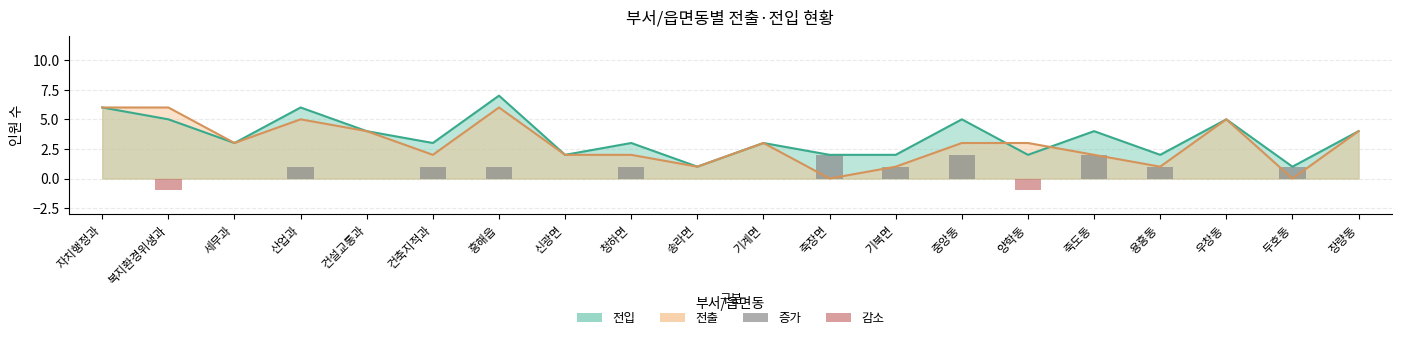

Is the value of 증감(+) at 세무과 greater than the value of 증감(-) at 건축지적과?

No